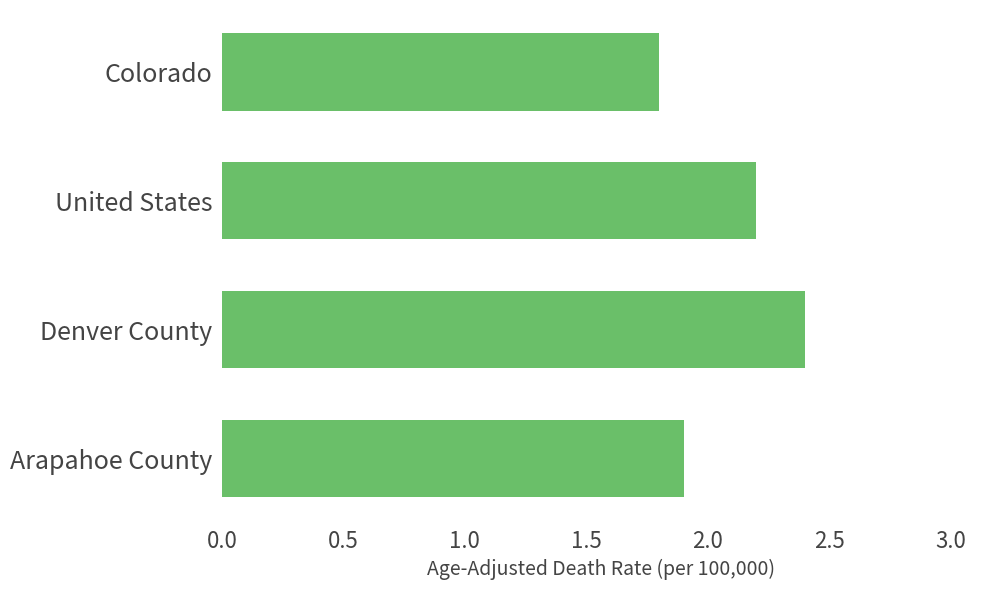

Reading top to bottom, what are all the values shown in this chart?

1.8	2.2	2.4	1.9